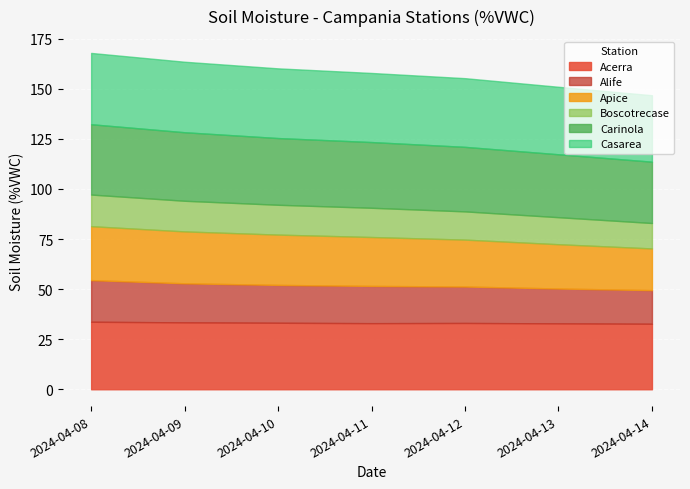

True or false: Apice and Casarea intersect in this chart.

False